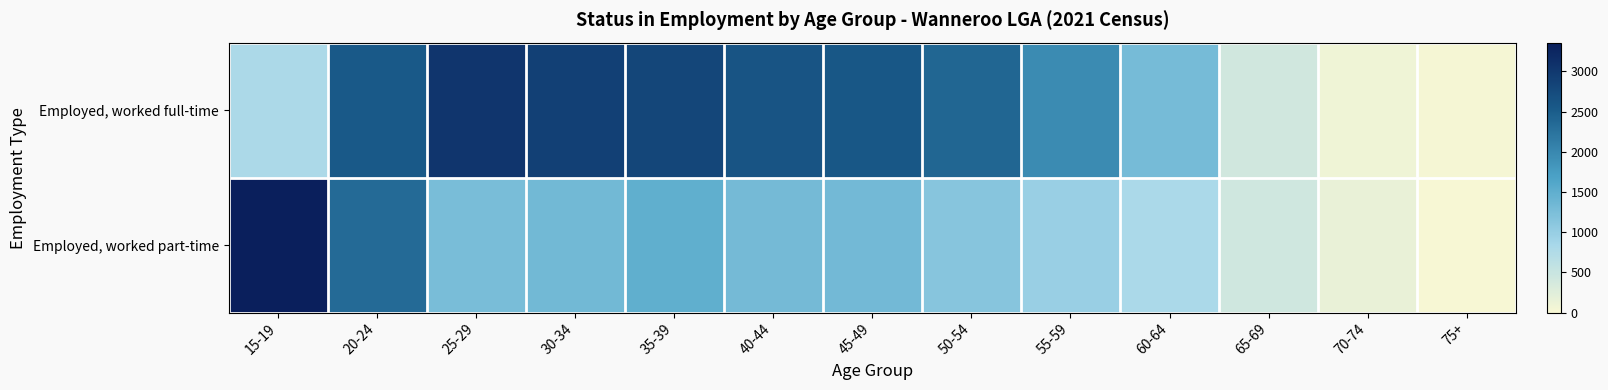

Reading left to right, list all the values displayed in this chart.

Employed, worked full-time: 15-19=789	20-24=2546	25-29=3033	30-34=2888	35-39=2817	40-44=2622	45-49=2581	50-54=2389	55-59=1963	60-64=1289	65-69=414	70-74=85	75+=18
Employed, worked part-time: 15-19=3358	20-24=2341	25-29=1268	30-34=1334	35-39=1489	40-44=1306	45-49=1312	50-54=1131	55-59=973	60-64=810	65-69=423	70-74=149	75+=0